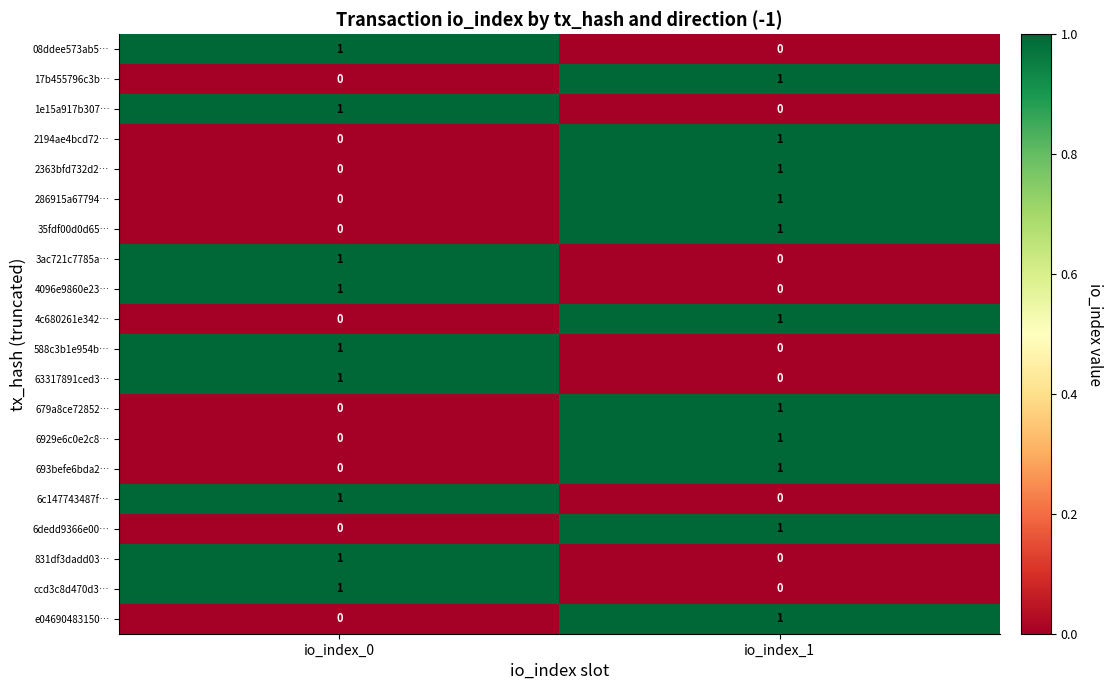

List the labels in order of 3ac721c7785a… value, smallest first.

io_index_1, io_index_0